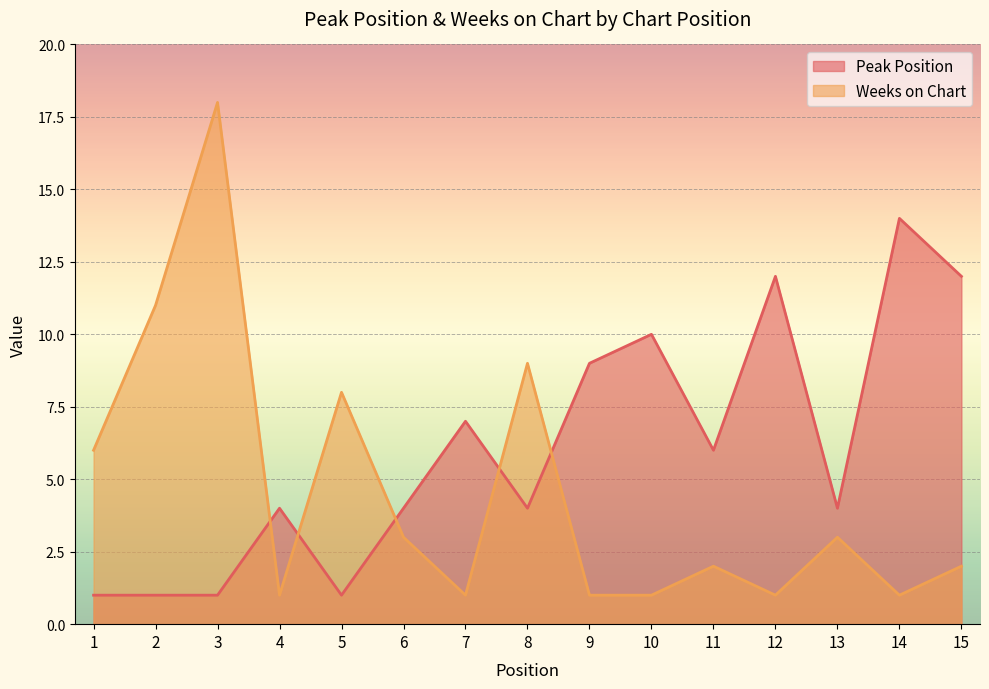

At how many categories does at least one series exceed 2?

15